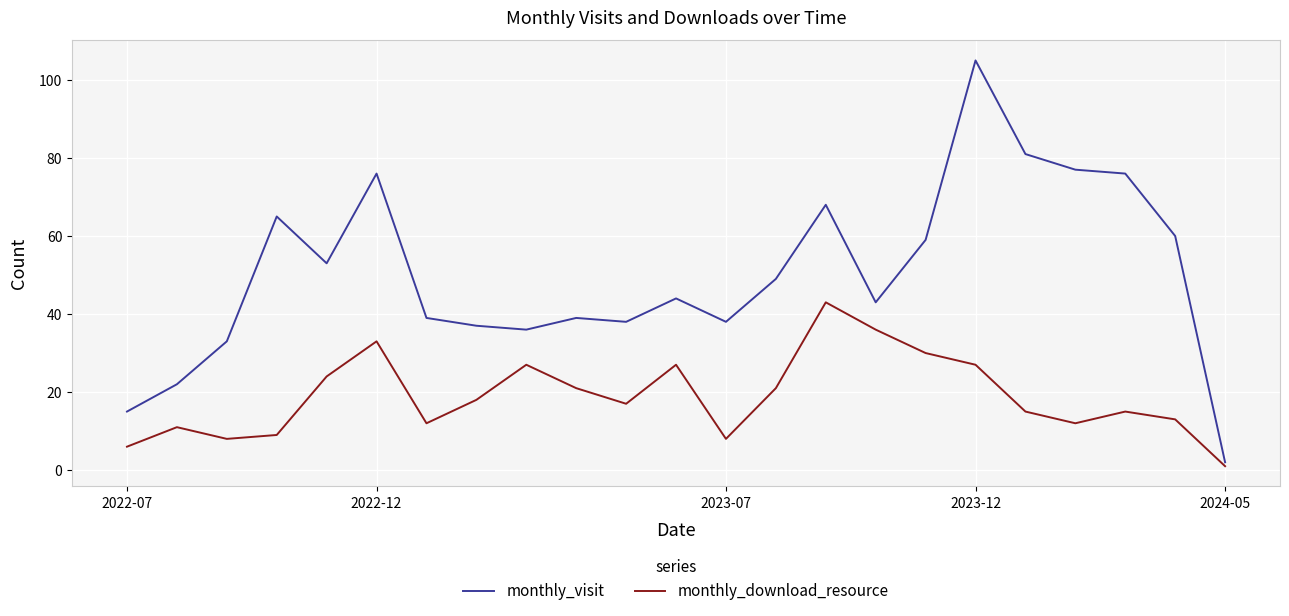

Which series has the largest total across all categories?

monthly_visit